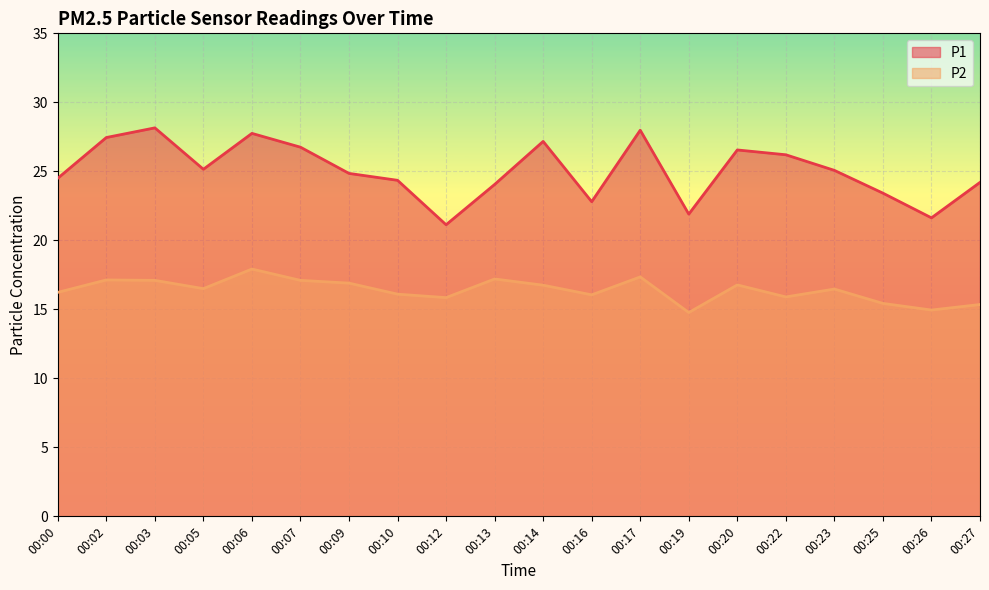

List the labels in order of P1 value, largest first.

00:03, 00:17, 00:06, 00:02, 00:14, 00:07, 00:20, 00:22, 00:05, 00:23, 00:09, 00:00, 00:10, 00:27, 00:13, 00:25, 00:16, 00:19, 00:26, 00:12